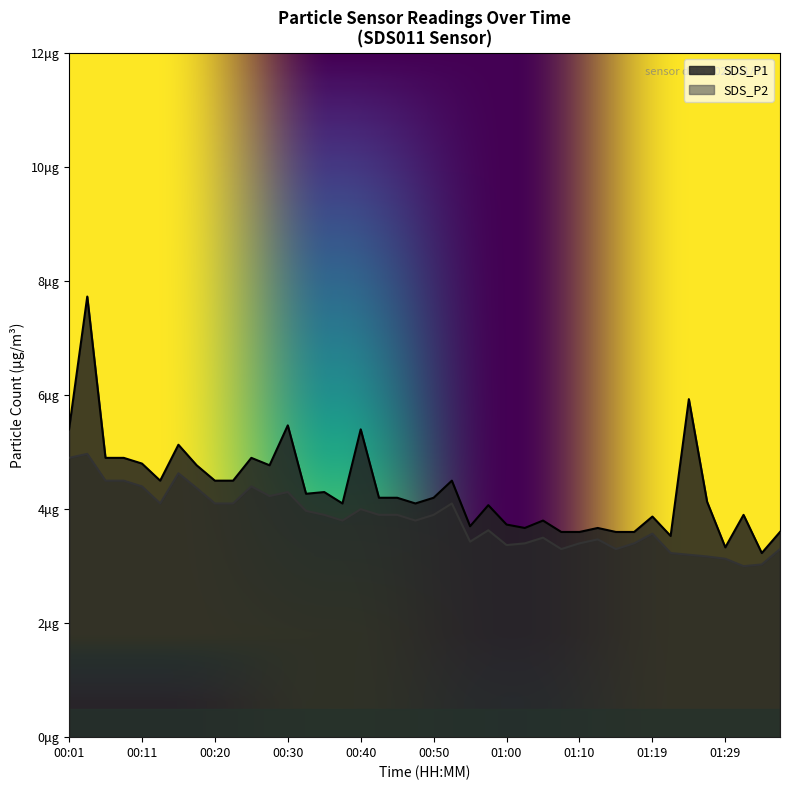

What position from the right is 00:13?

35